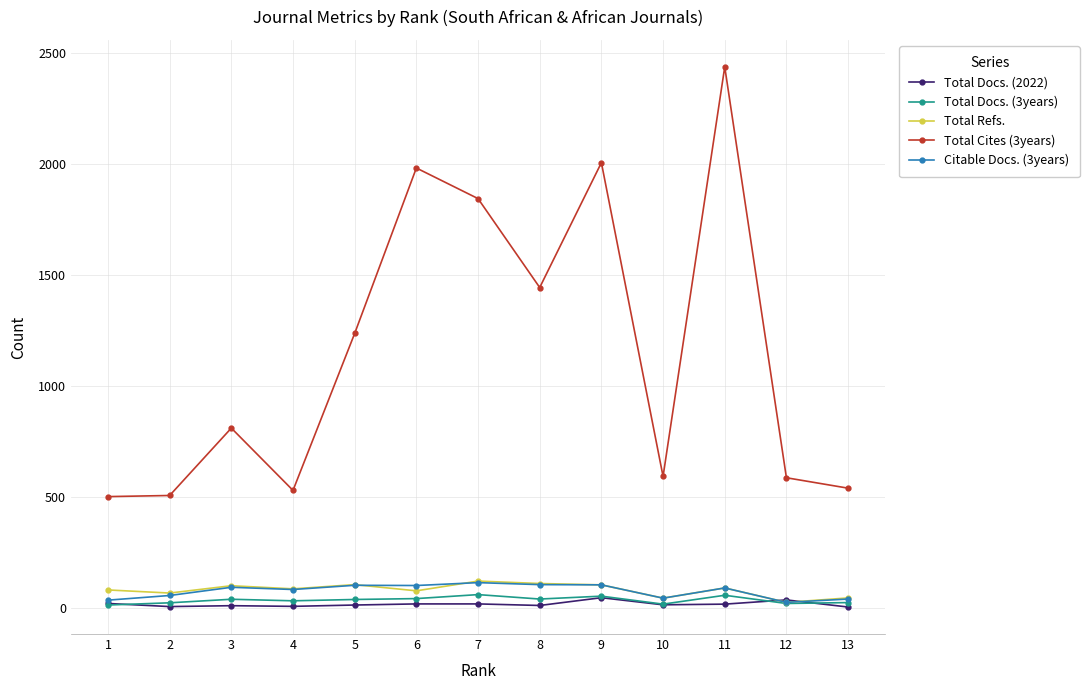

At how many categories does at least one series exceed 1736?

4